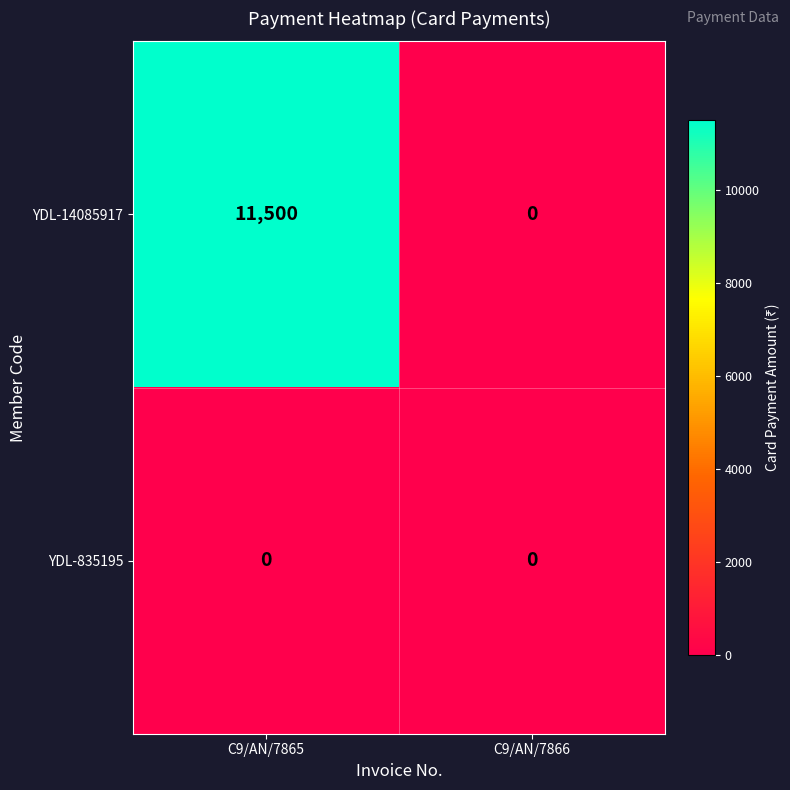

Between C9/AN/7865 and C9/AN/7866, which series saw the biggest shift?

YDL-14085917